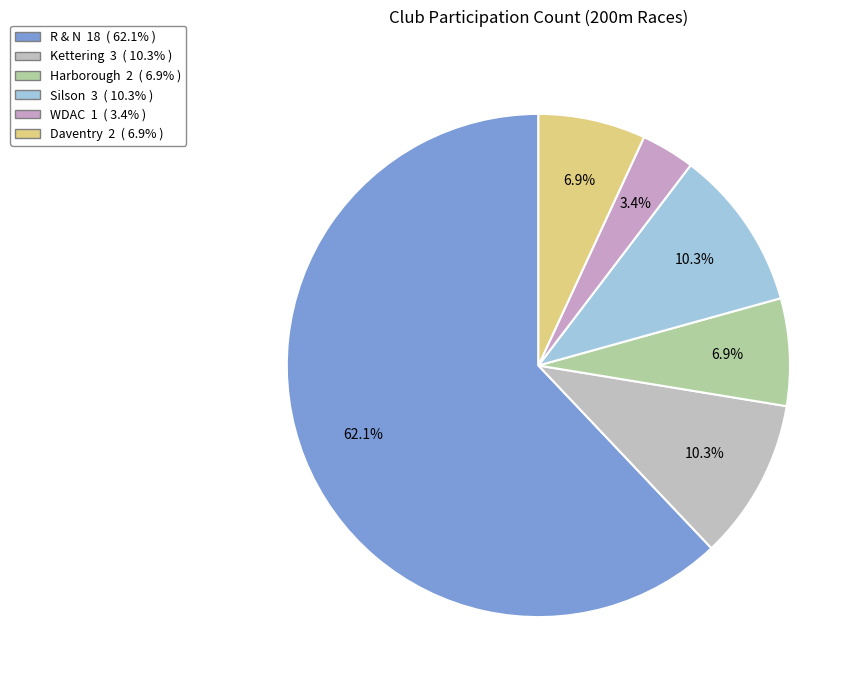

True or false: Daventry accounts for 7% of the total.

True